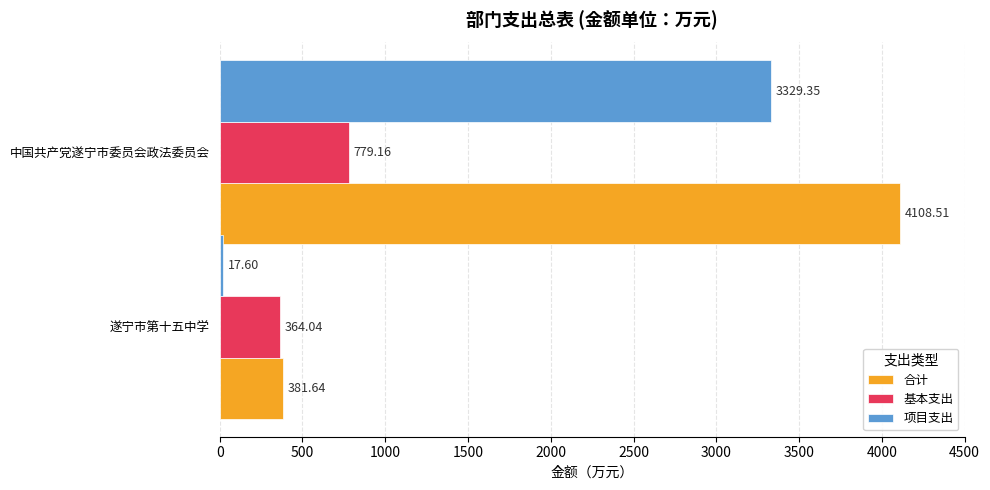

What is the smallest value displayed?

17.6